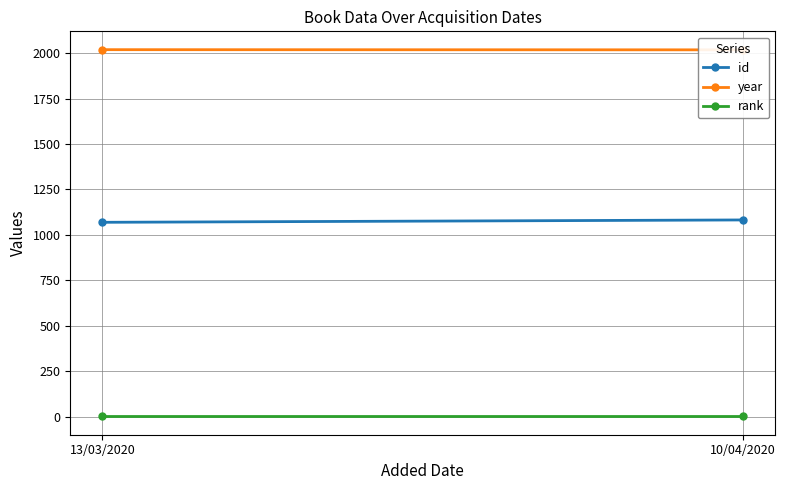

Reading left to right, list all the values displayed in this chart.

id: 13/03/2020=1069	10/04/2020=1082
year: 13/03/2020=2019	10/04/2020=2018
rank: 13/03/2020=1	10/04/2020=1